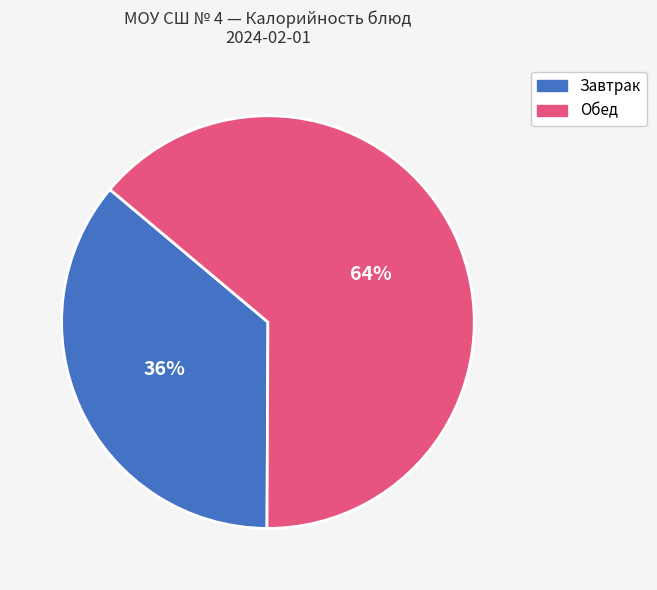

How many segments does this pie chart have?

2